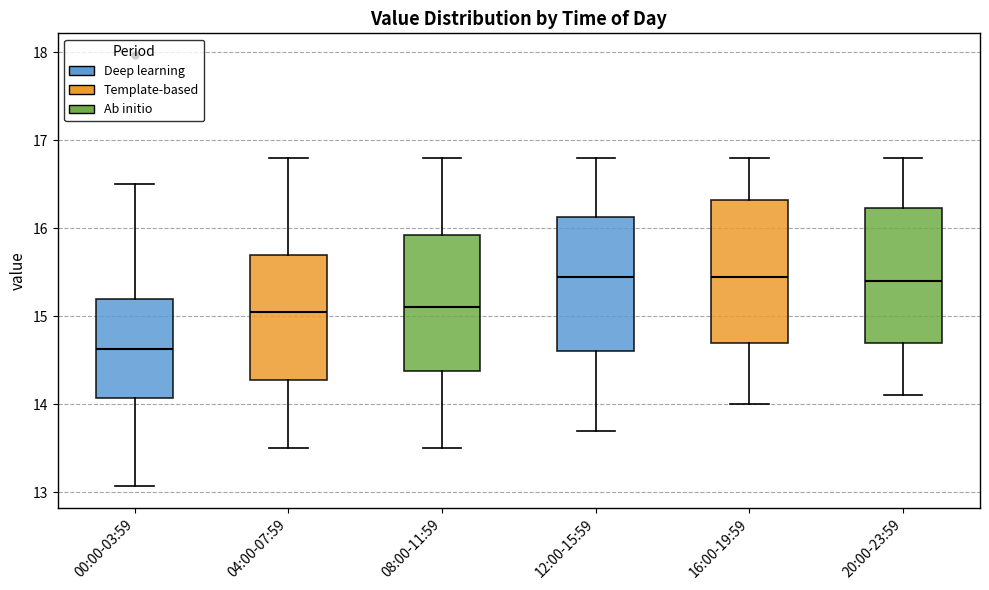

Which box has the lowest median line?

00:00-03:59